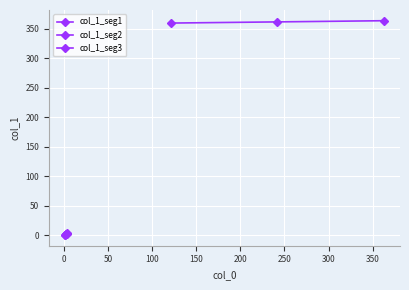

What are all the series names shown in the legend?

col_1_seg1, col_1_seg2, col_1_seg3